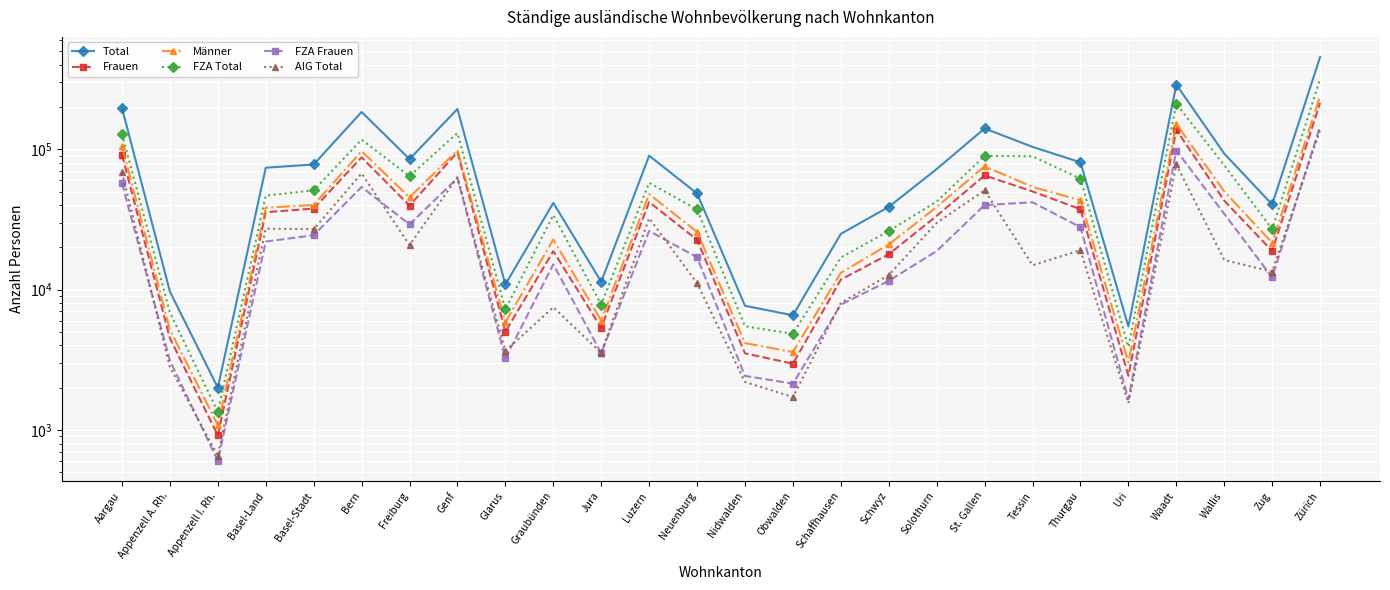

Which series has the largest total across all categories?

Total